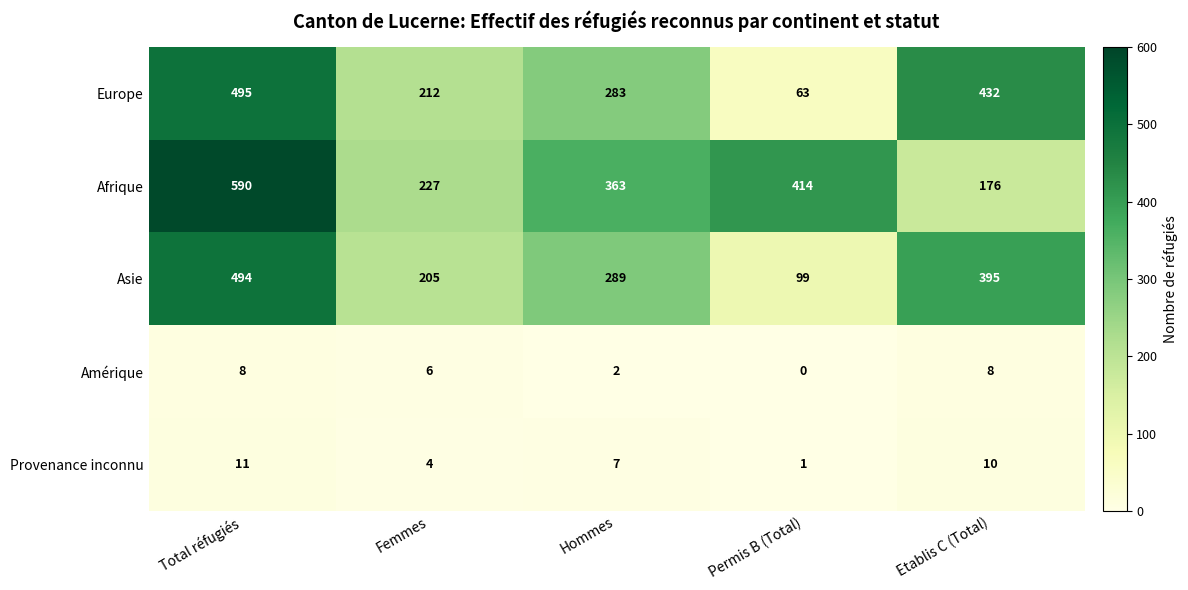

Which series has the largest range (max minus min)?

Europe